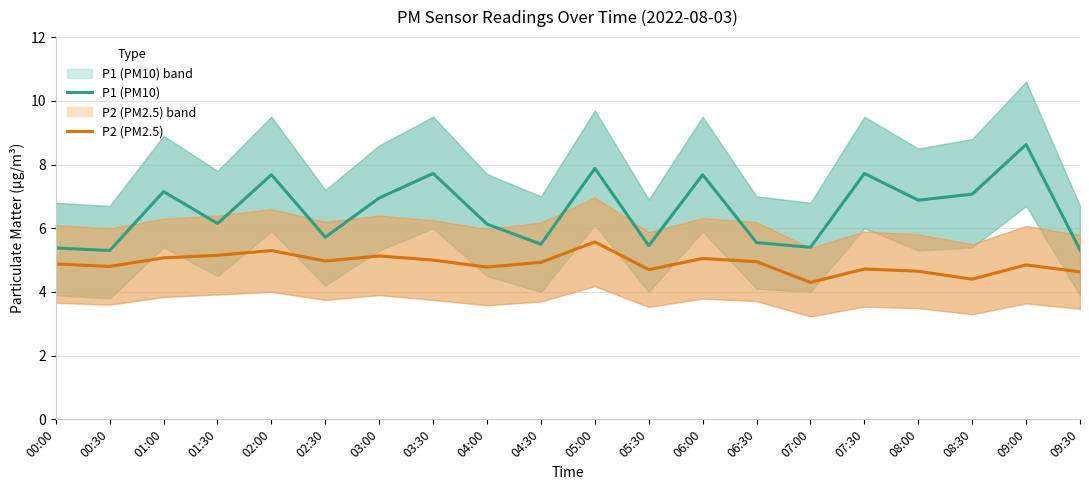

Is it true that P2 (PM2.5) equals 3.4 at 00:00?

False